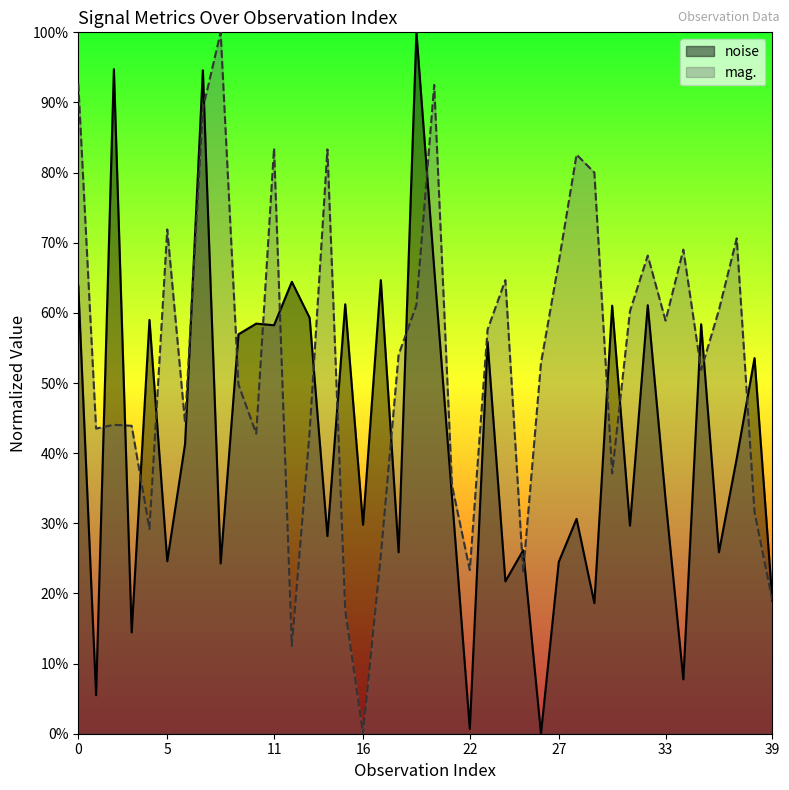

What is the value of the noise point at the 21st from the left?

0.7